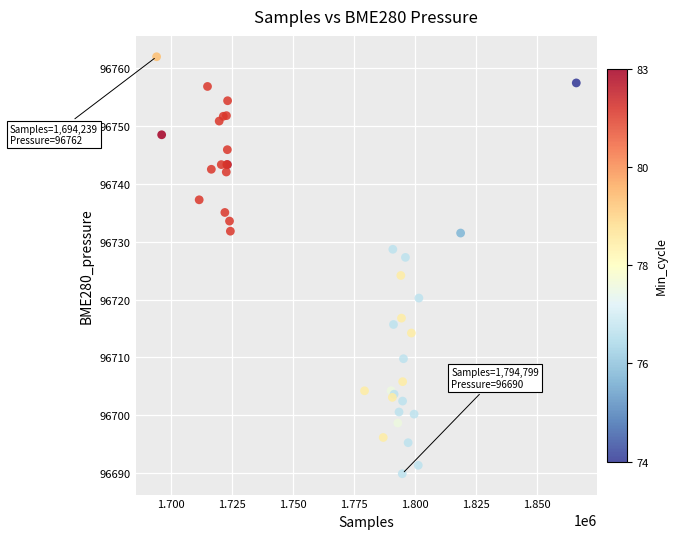

What Y value in the scatter plot is closest to 96725?

96724.2